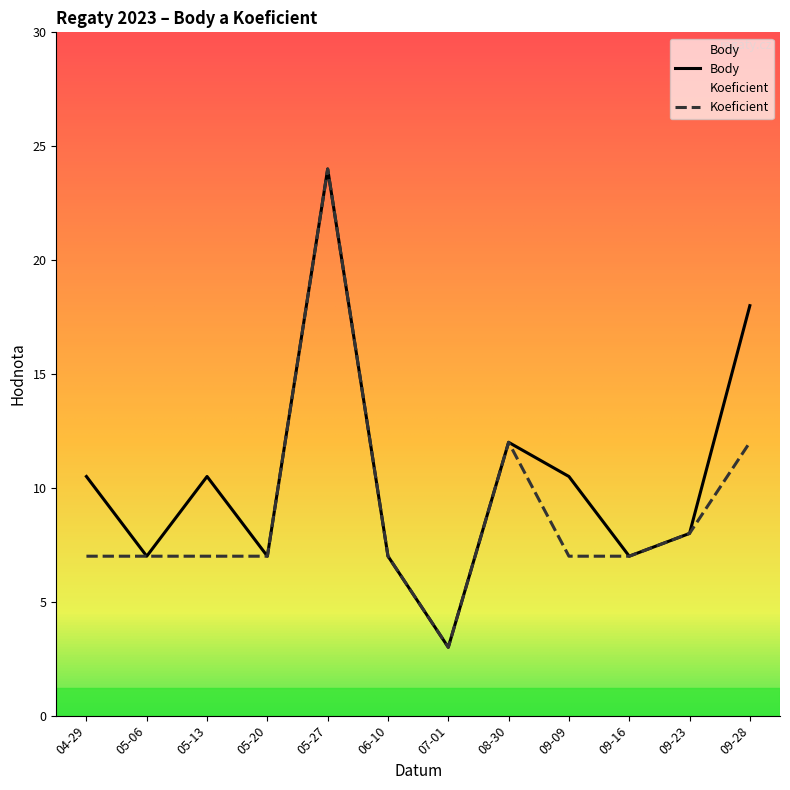

What is the value of the Koeficient point at the 7th from the left?

3.0